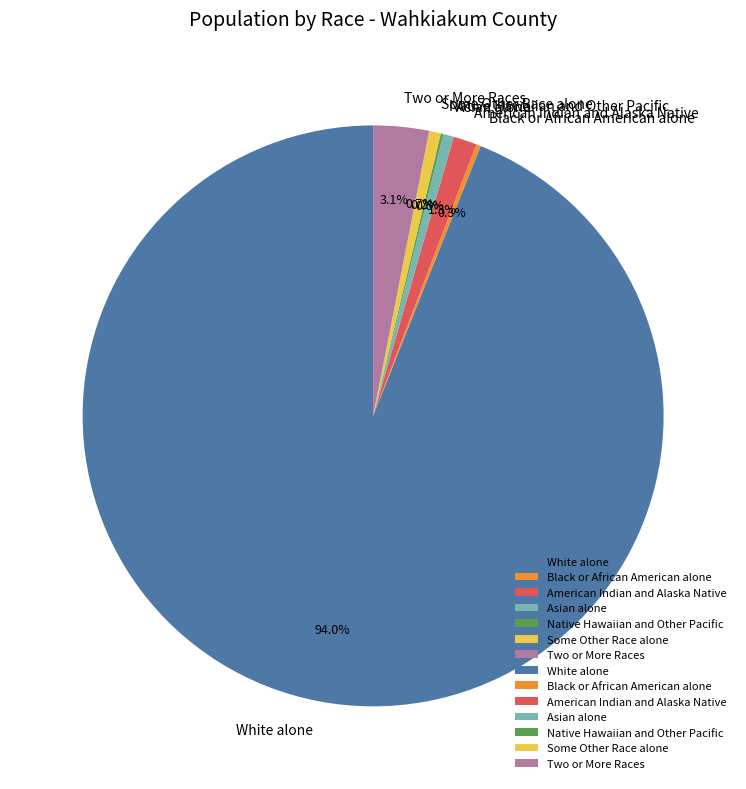

True or false: American Indian and Alaska Native accounts for 1% of the total.

True